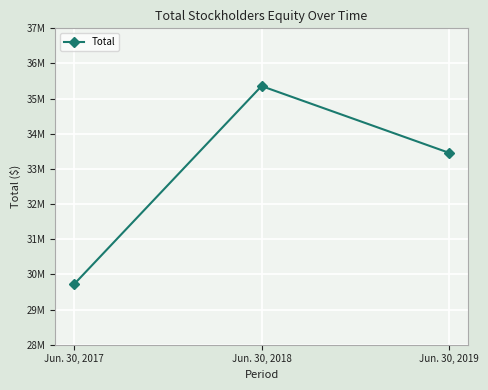

Is this an area chart (filled region under the line)?

No